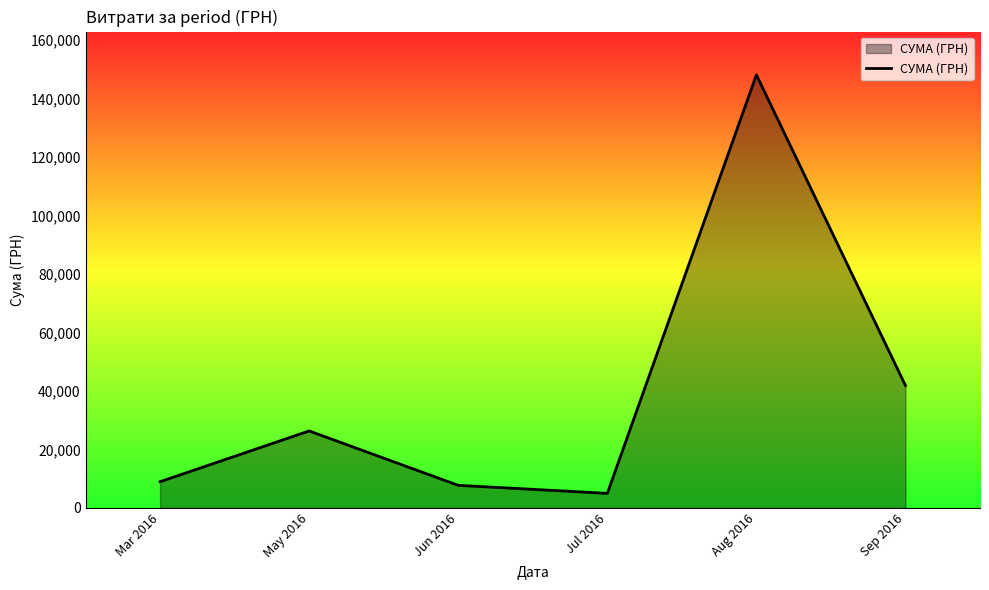

Approximately how many times larger is the value at Mar 2016 compared to Jul 2016?

1.8